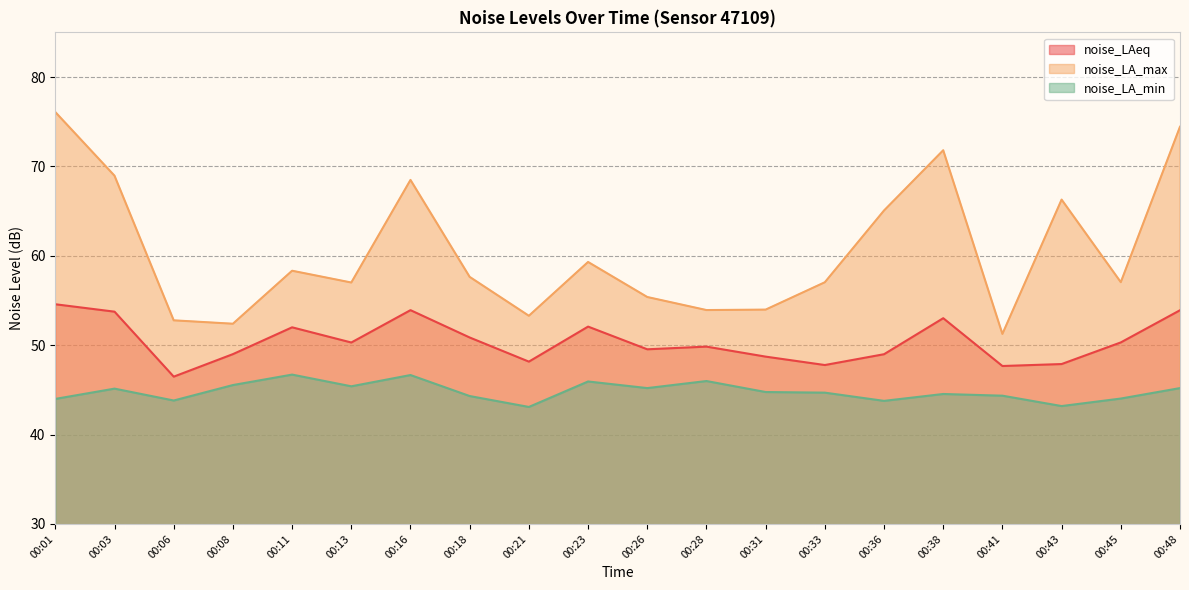

Reading left to right, list all the values displayed in this chart.

noise_LAeq: 54.6	53.8	46.5	49.0	52.0	50.3	53.9	50.9	48.2	52.1	49.5	49.8	48.7	47.8	49.0	53.0	47.7	47.9	50.3	53.9
noise_LA_max: 76.1	69.0	52.8	52.4	58.3	57.0	68.5	57.6	53.3	59.3	55.4	53.9	54.0	57.0	65.1	71.8	51.3	66.3	57.0	74.4
noise_LA_min: 44.0	45.1	43.8	45.5	46.7	45.4	46.7	44.3	43.1	45.9	45.2	46.0	44.8	44.7	43.8	44.5	44.4	43.2	44.0	45.2